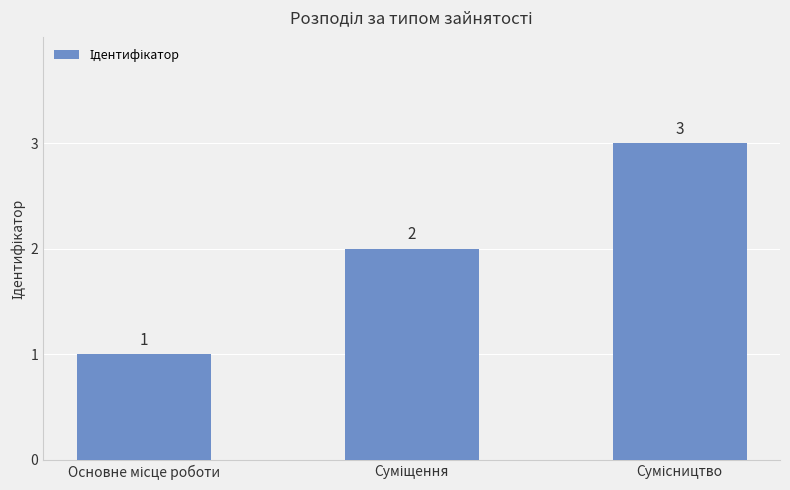

What is the greatest value displayed?

3